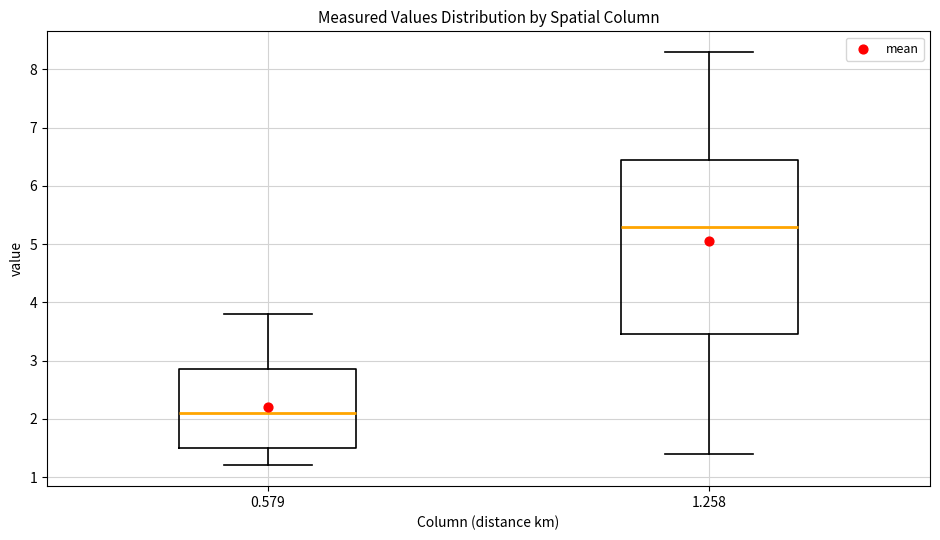

Comparing the boxes themselves (not the whiskers), which one is the tallest?

1.258